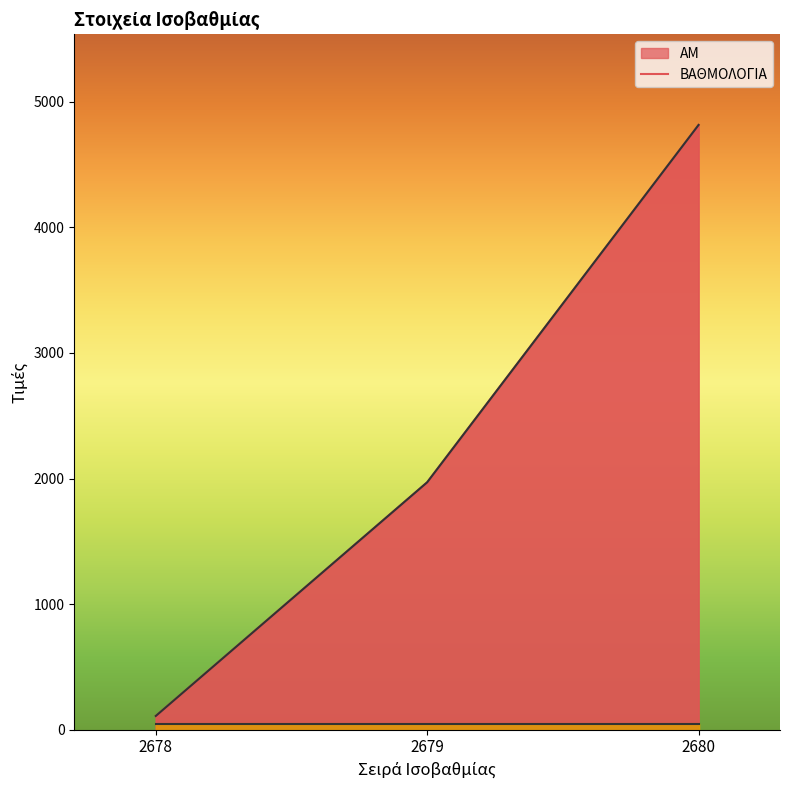

Is it true that the value at 2679 is 1970?

True